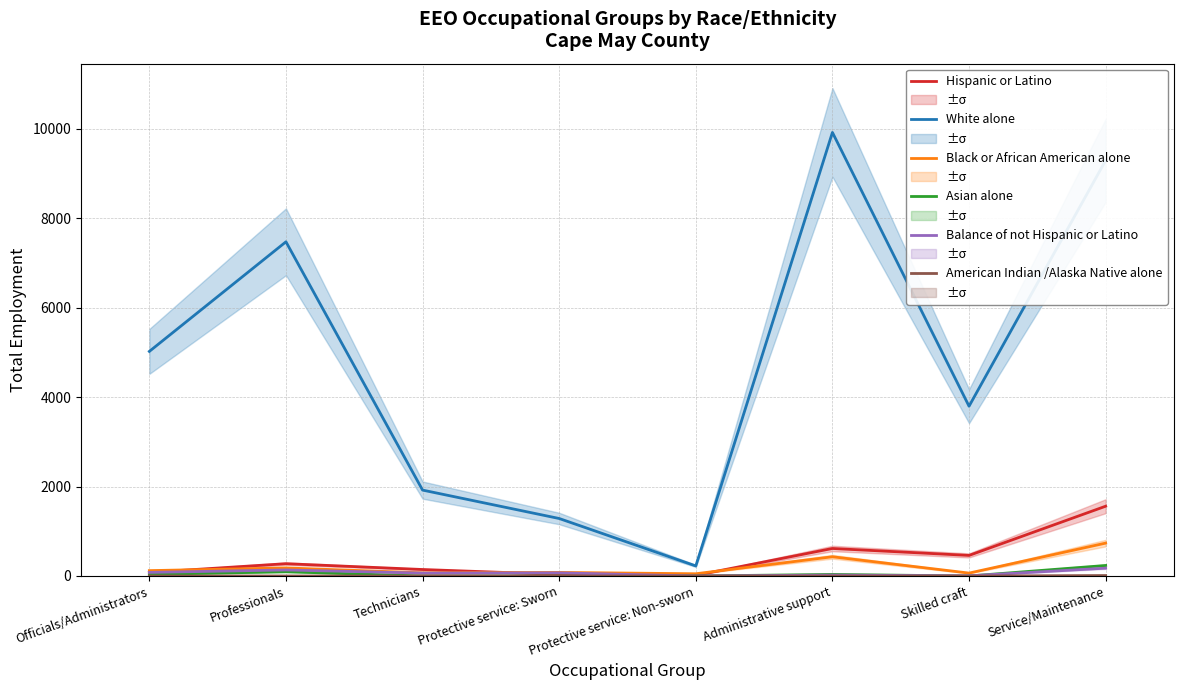

Does the chart display data point markers on the line(s)?

No